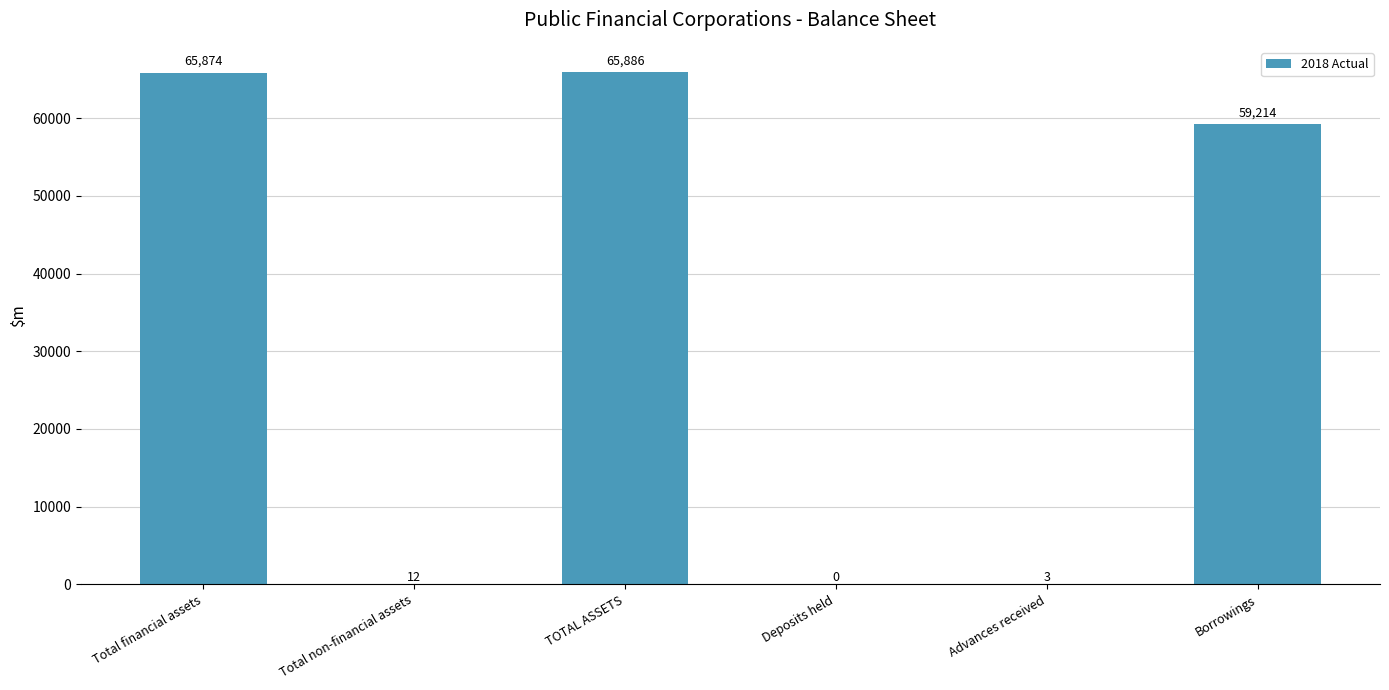

The value at Total financial assets is 39375. True or false?

False